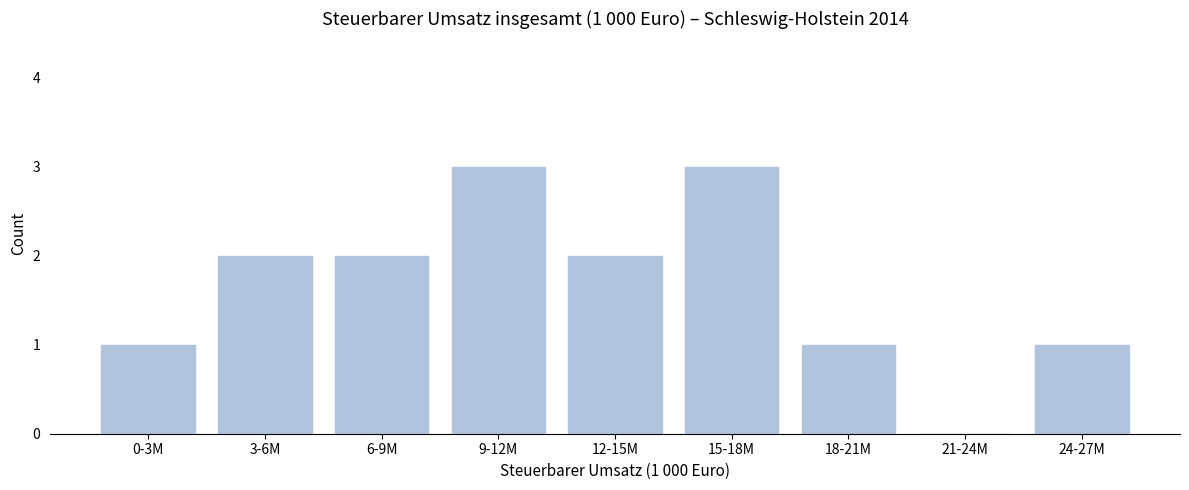

Reading left to right, transcribe all the data shown in this chart.

0-3M=1	3-6M=2	6-9M=2	9-12M=3	12-15M=2	15-18M=3	18-21M=1	21-24M=0	24-27M=1